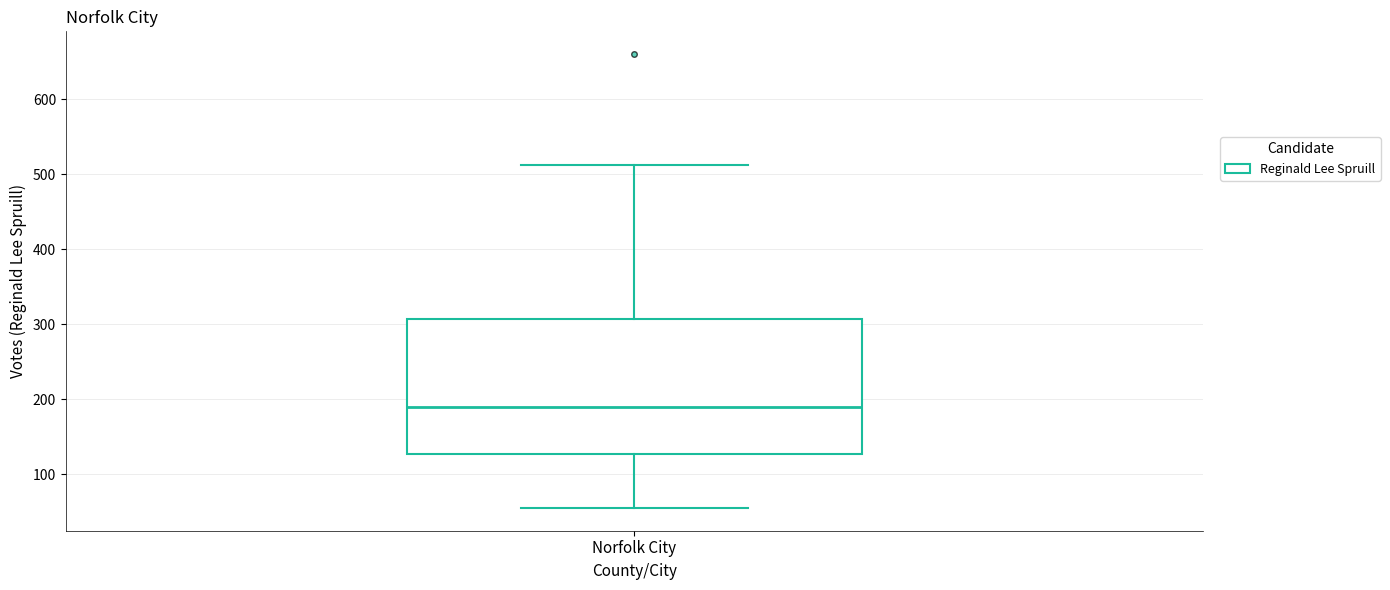

Transcribe this box plot: give where the median line is, the range the box spans, and where the two whiskers end, as read against the y-axis. The values are not printed on the chart, so give them approximately, as read against the axis.

median 190, box 130 to 310, whiskers 60 to 510